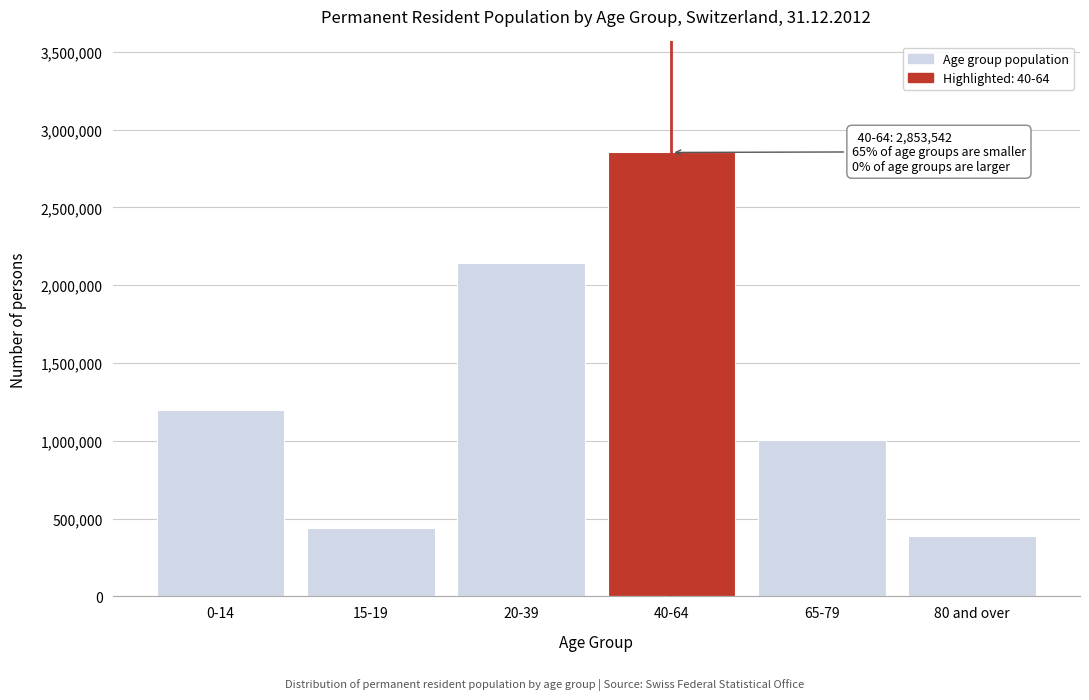

Reading left to right, what are all the values shown in this chart?

0-14=1200603	15-19=442704	20-39=2143593	40-64=2853542	65-79=1007955	80 and over=390663